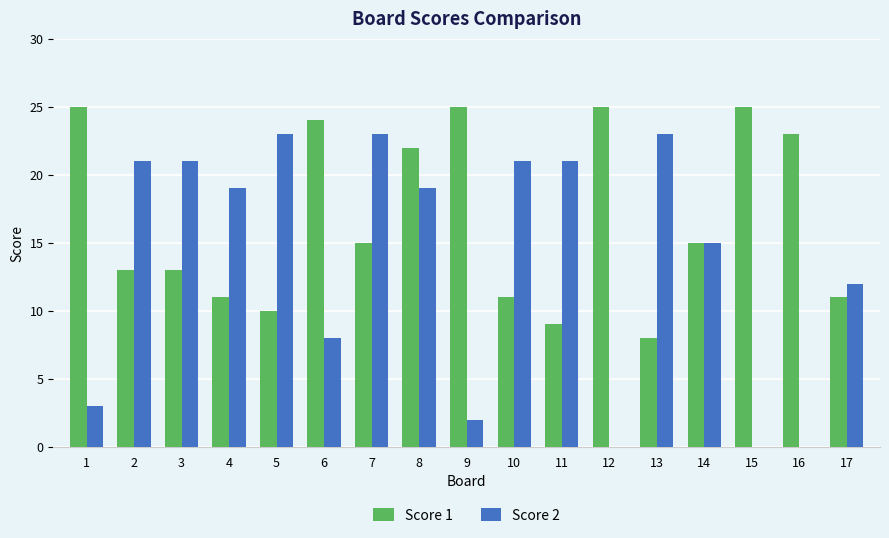

At which category is the sum across all series the highest?

8